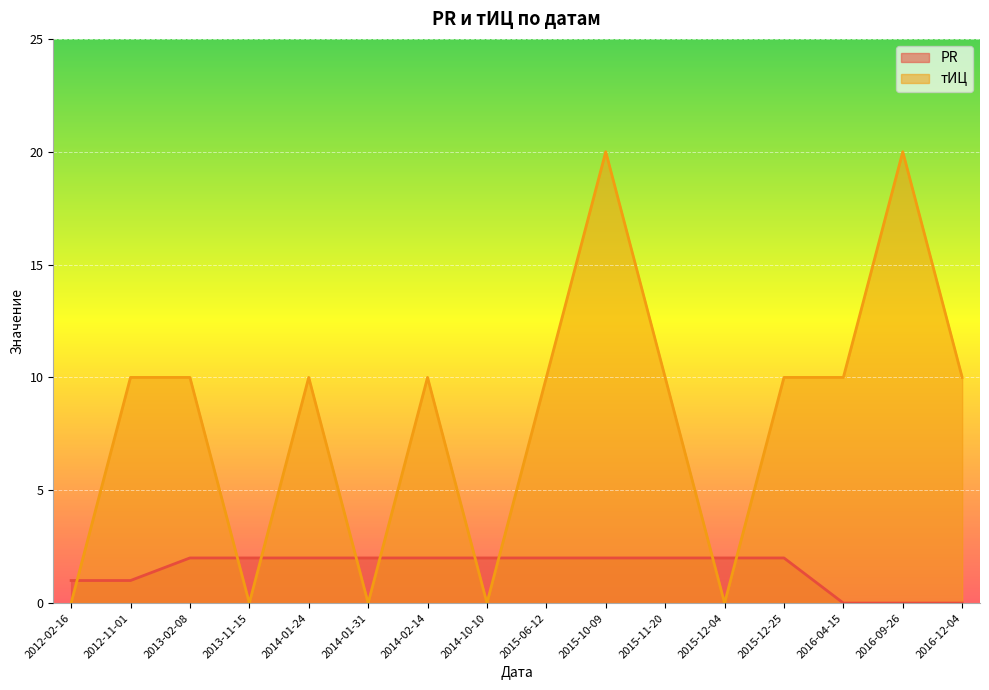

Which series ends up on top after the final intersection of PR and тИЦ?

тИЦ